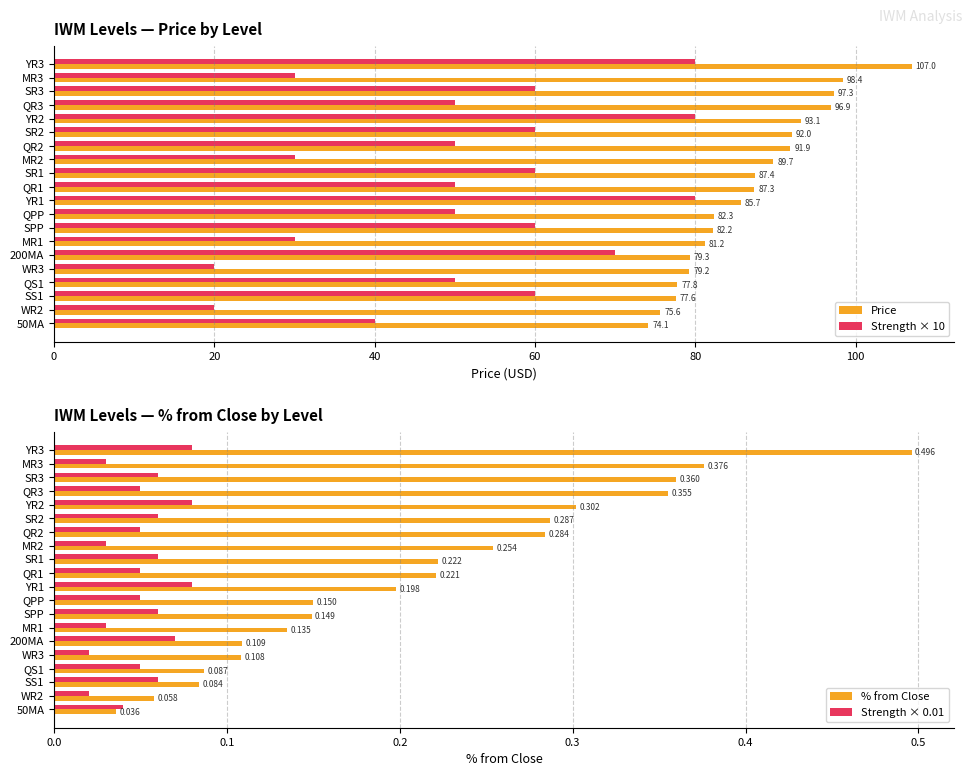

How many data points in Strength × 10 are less than 50?

6